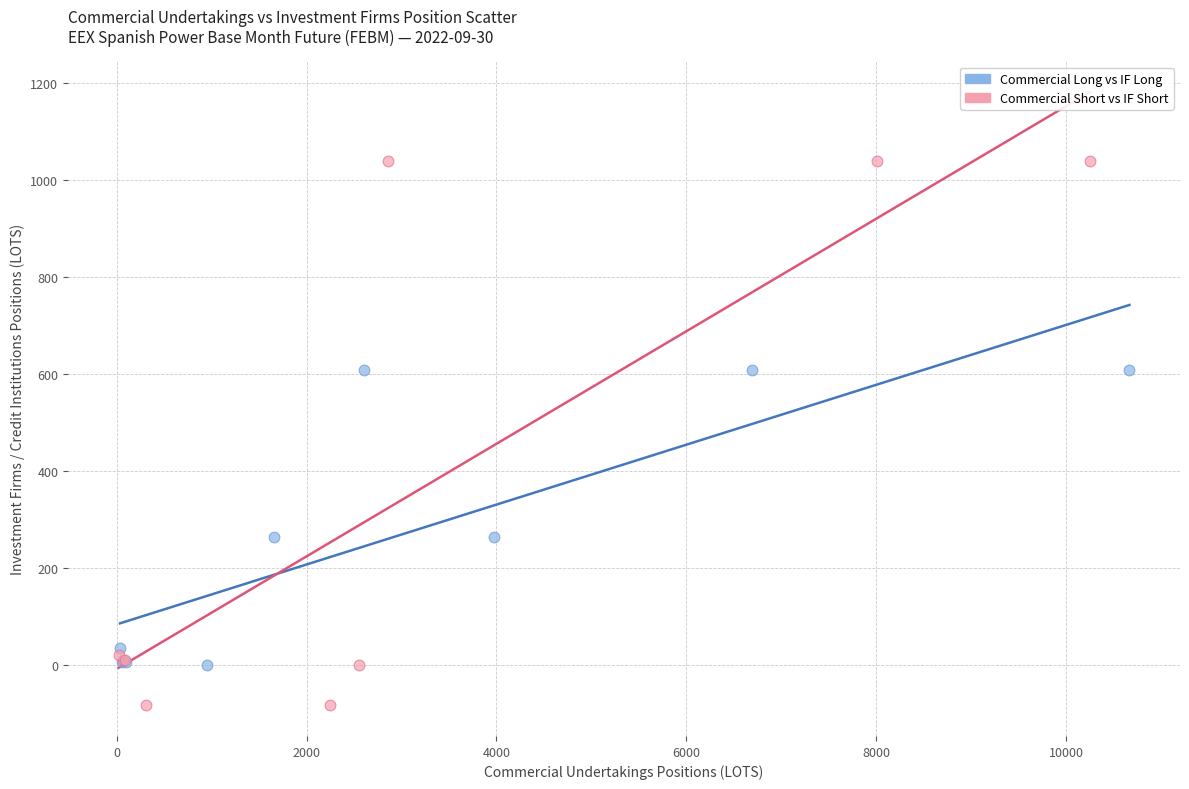

Which series has the widest spread of Y values?

Commercial Short vs IF Short